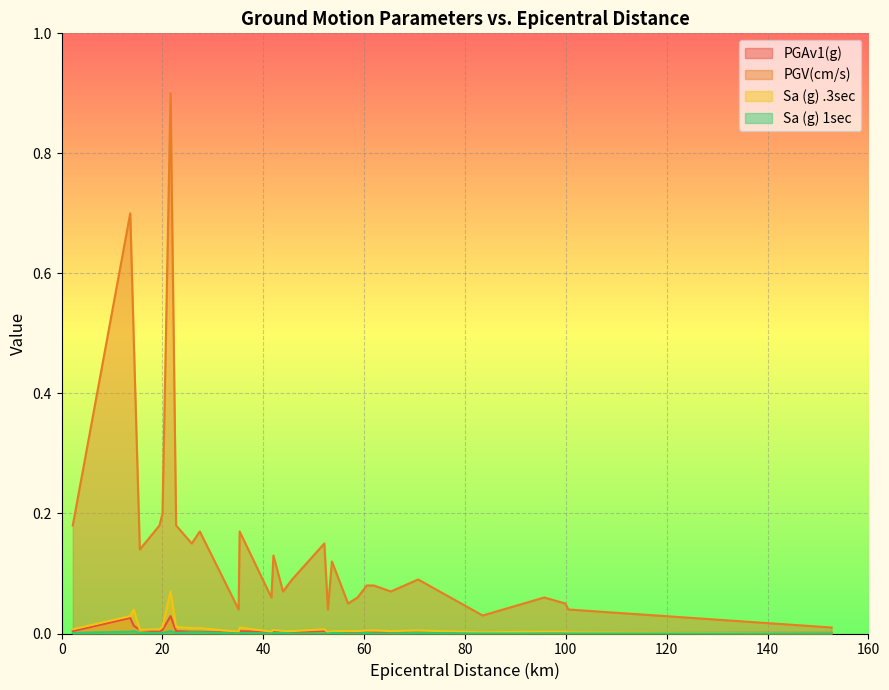

Which series has the largest range (max minus min)?

PGV(cm/s)